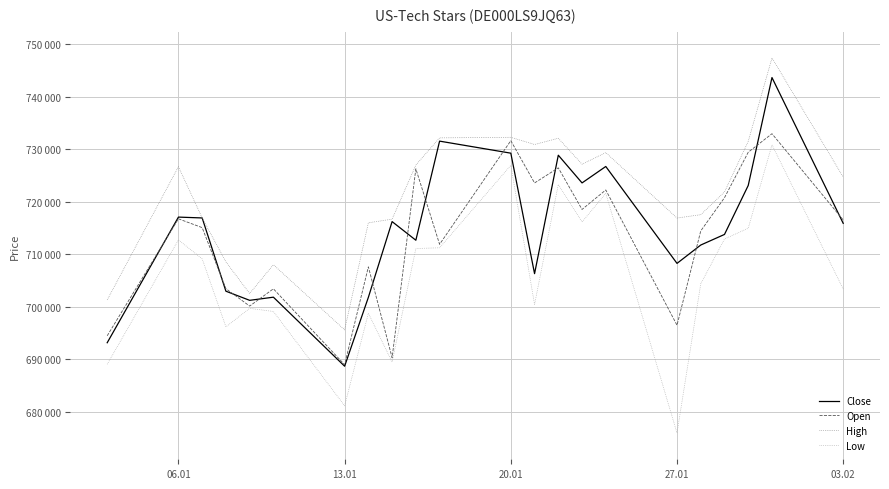

Is this an area chart (filled region under the line)?

No